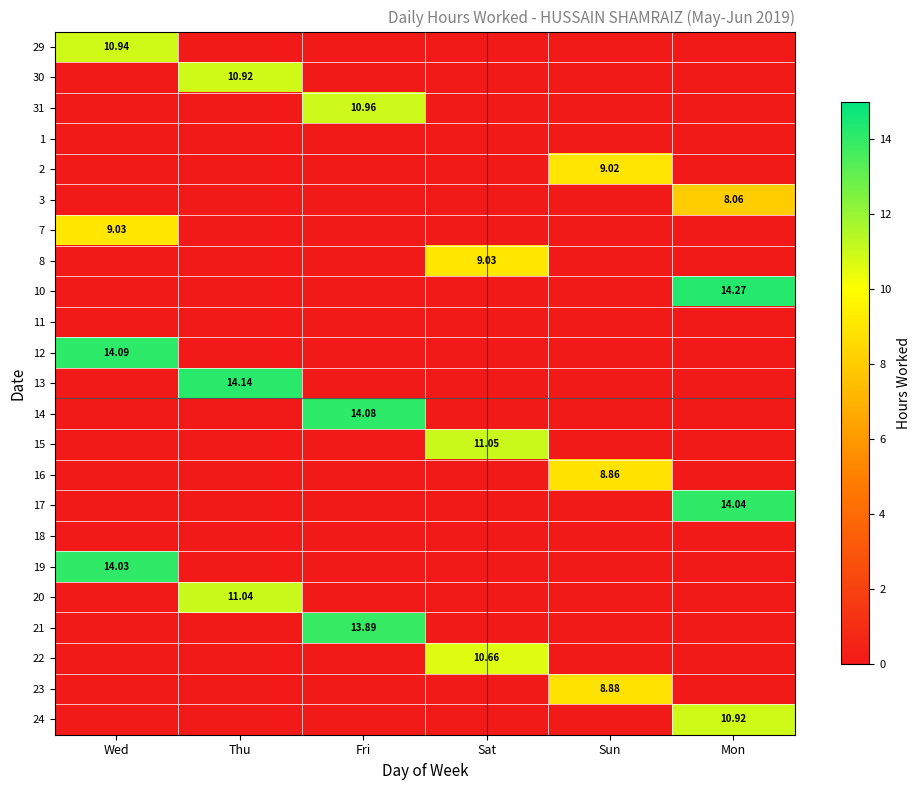

What is the difference between the highest and lowest values at Wed?

14.1